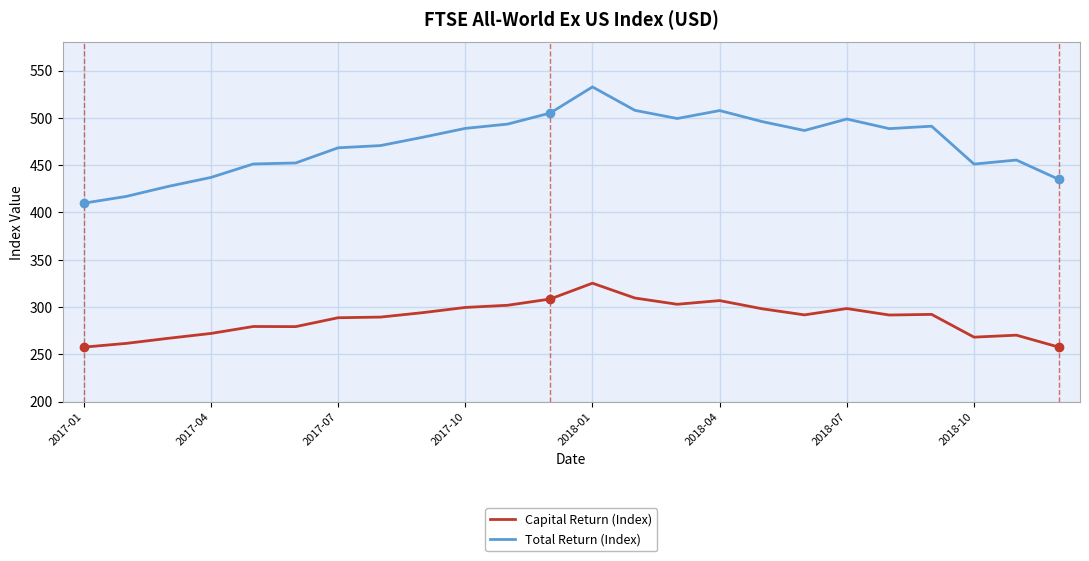

What is the average value of the Capital Return (Index) series?

288.0